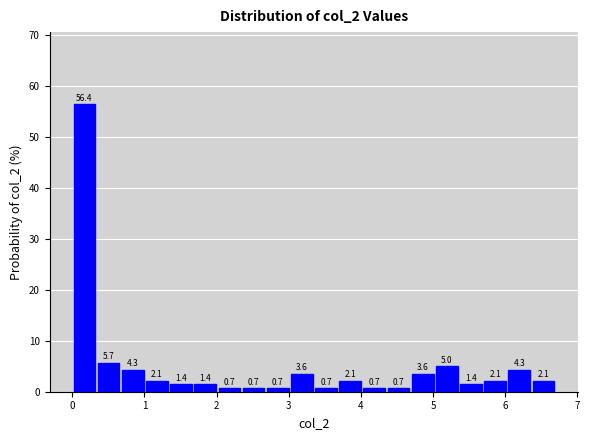

Around what value on the x-axis is the tallest bar? Give the approximate position of its centre, as read against the axis.

0.2